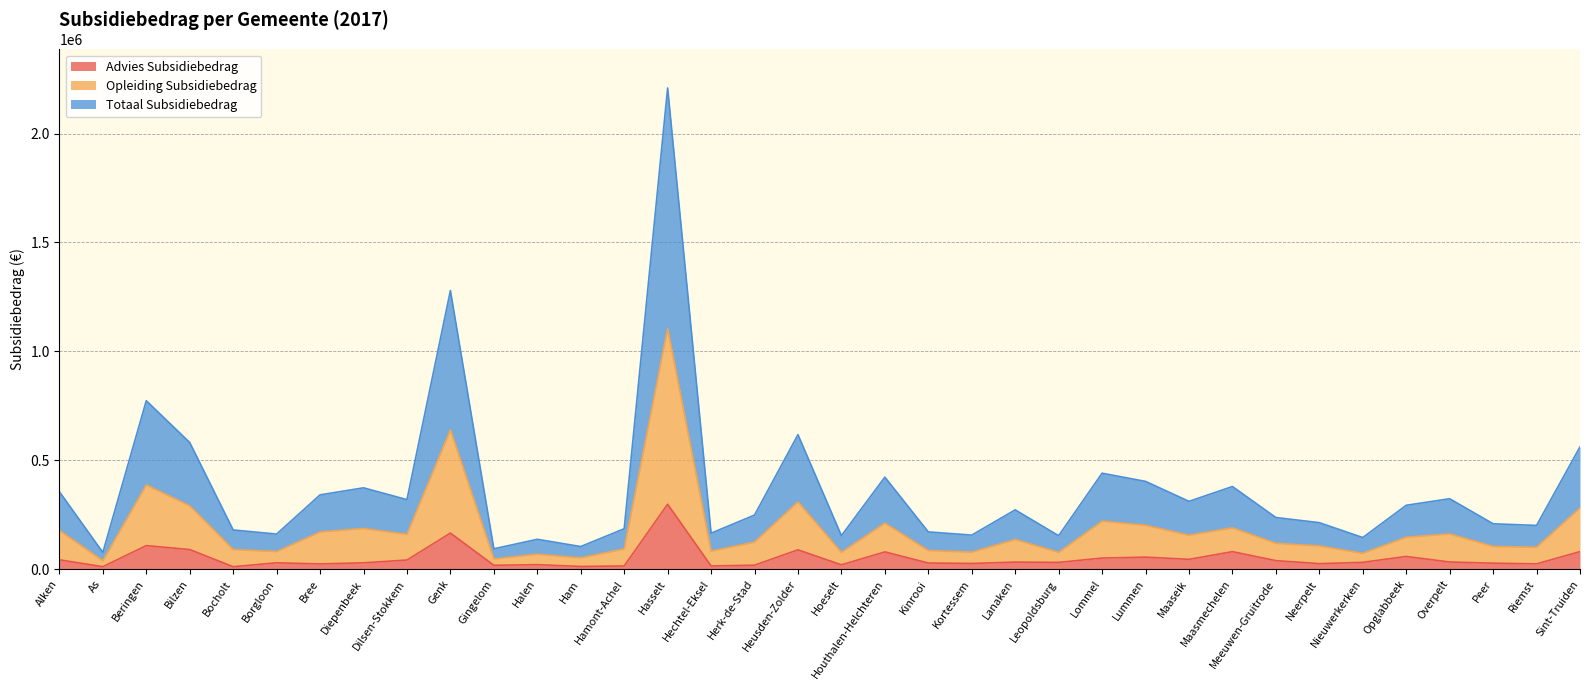

The Totaal Subsidiebedrag series shows 88111.6 at Hoeselt. True or false?

False